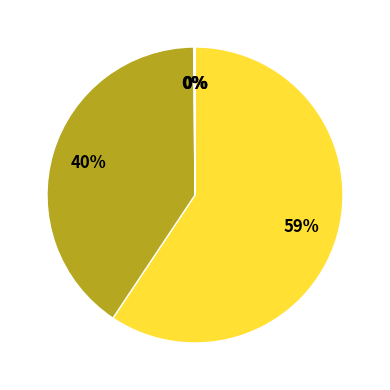

To the nearest percent, what is the average slice percentage?

20%